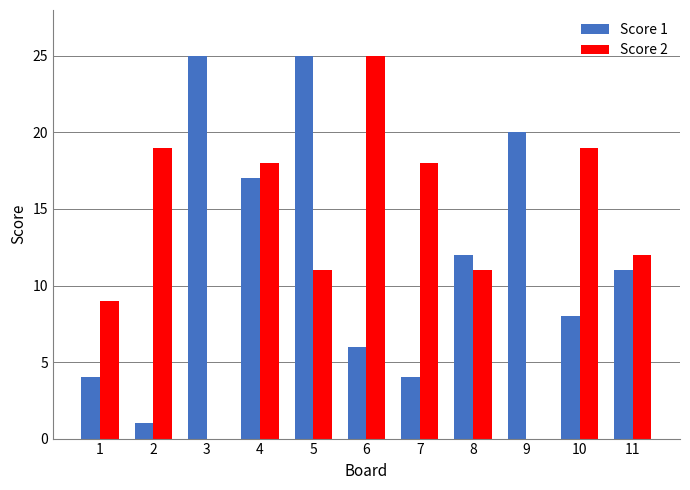

Reading left to right, extract all data points from this chart.

Score 1: 4	1	25	17	25	6	4	12	20	8	11
Score 2: 9	19	0	18	11	25	18	11	0	19	12